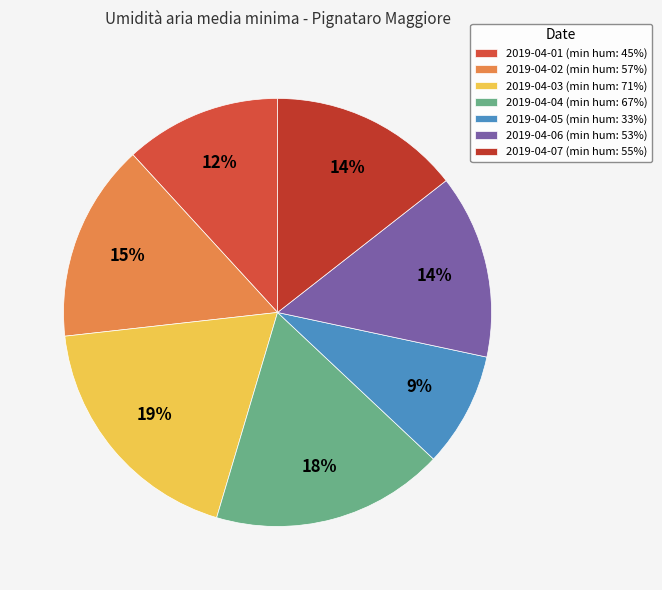

Count the number of slices in the pie.

7